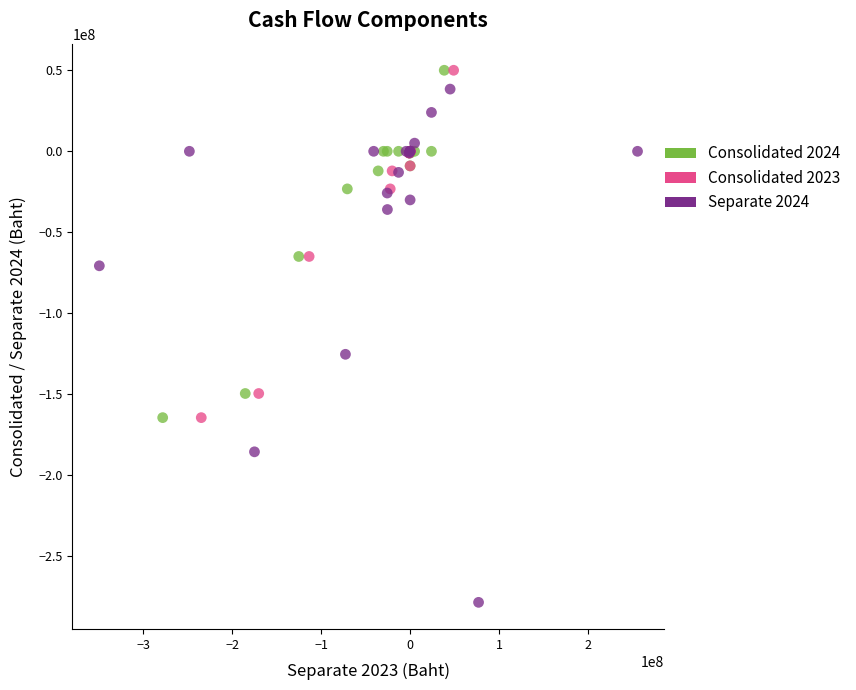

Which series has the largest Y range (max minus min)?

Separate 2024